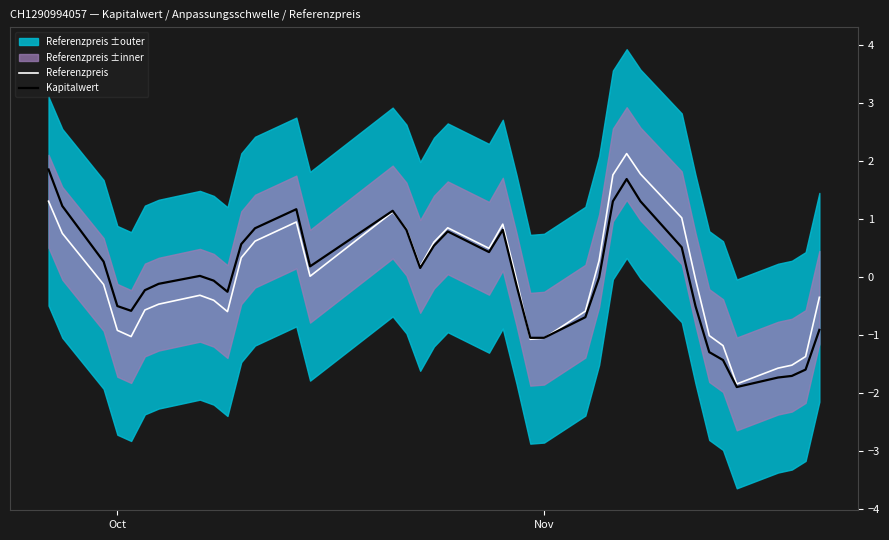

Is it true that Kapitalwert equals 0.7 at 27?

False